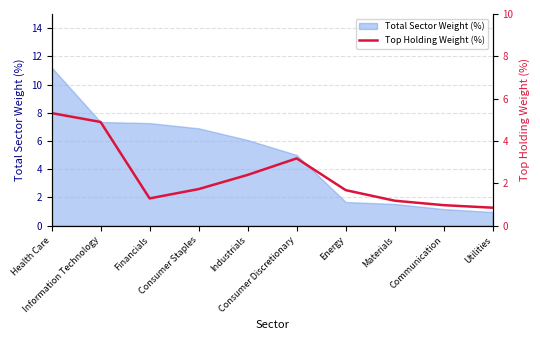

Which label corresponds to the largest value in the chart?

Health Care